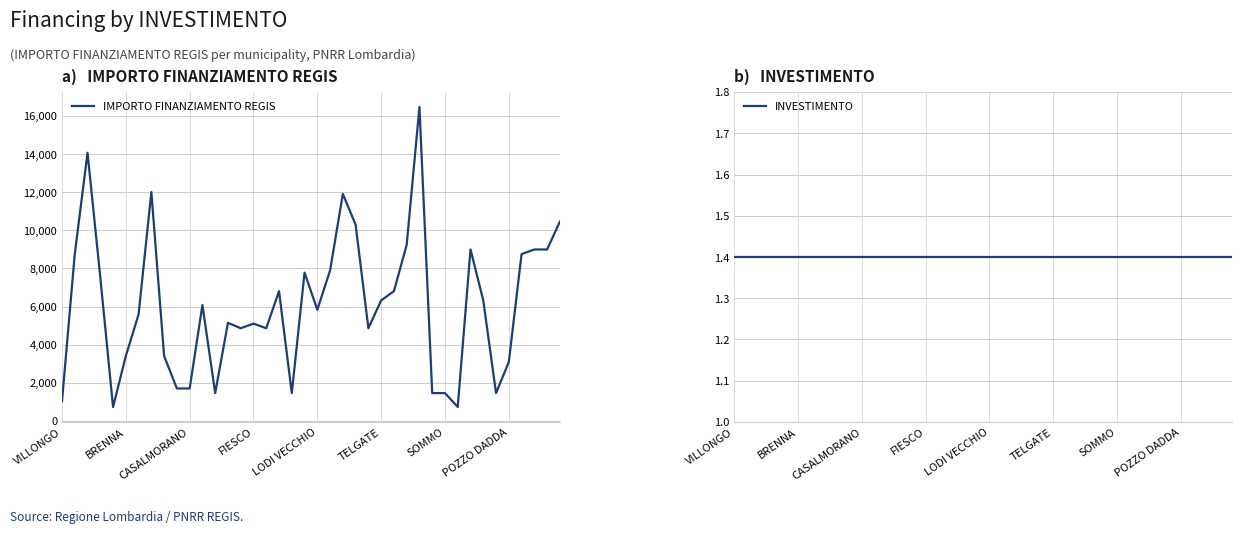

What are all the series names shown in the legend?

IMPORTO FINANZIAMENTO REGIS, INVESTIMENTO